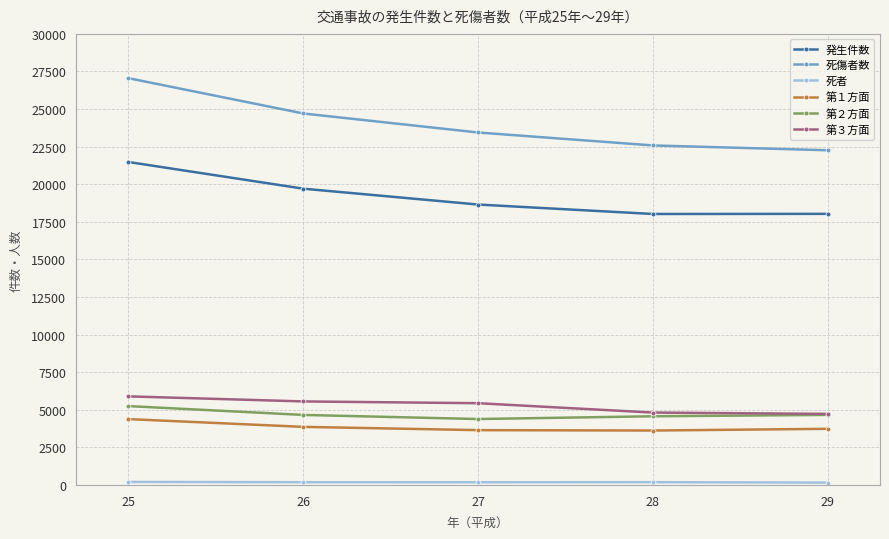

True or false: 発生件数 and 第２方面 cross at least once.

False